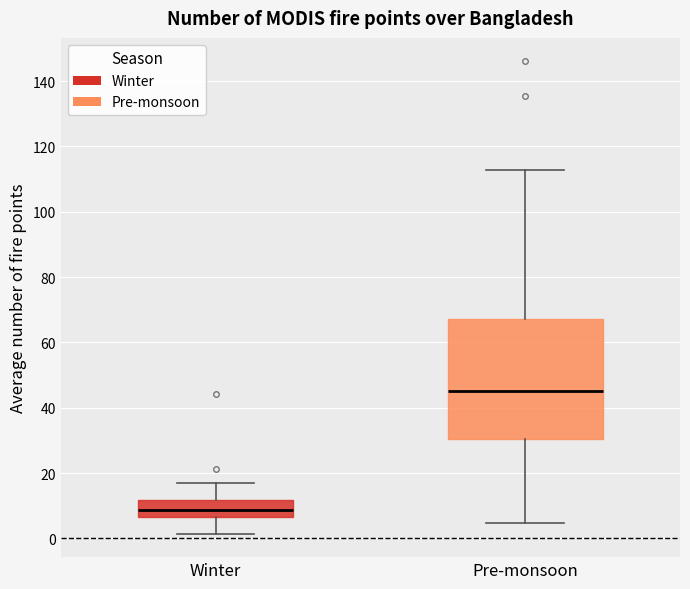

Which box's median line is the highest?

Pre-monsoon